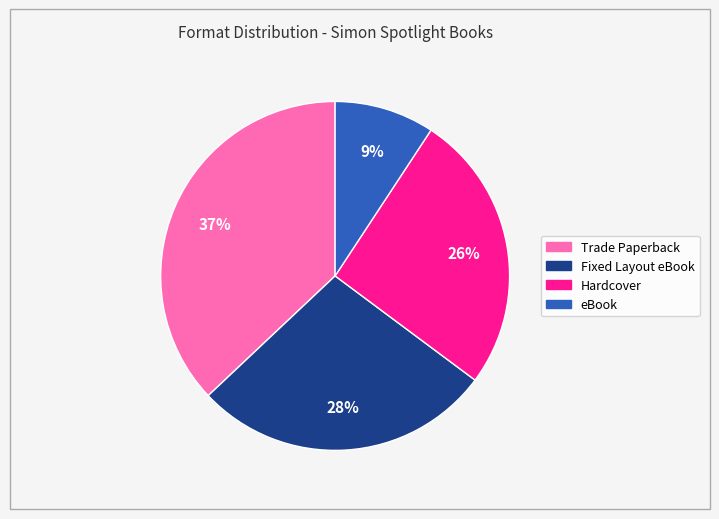

Rank the categories by value from lowest to highest.

eBook, Hardcover, Fixed Layout eBook, Trade Paperback